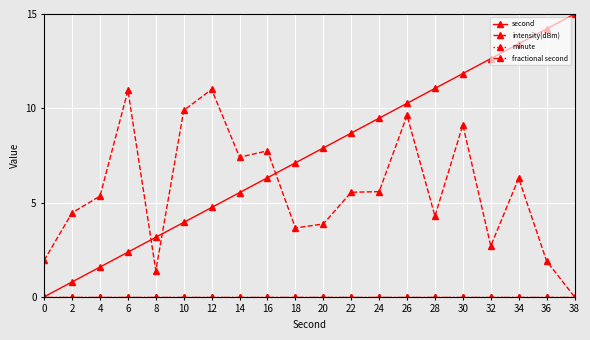

Does the chart have visible grid lines?

Yes